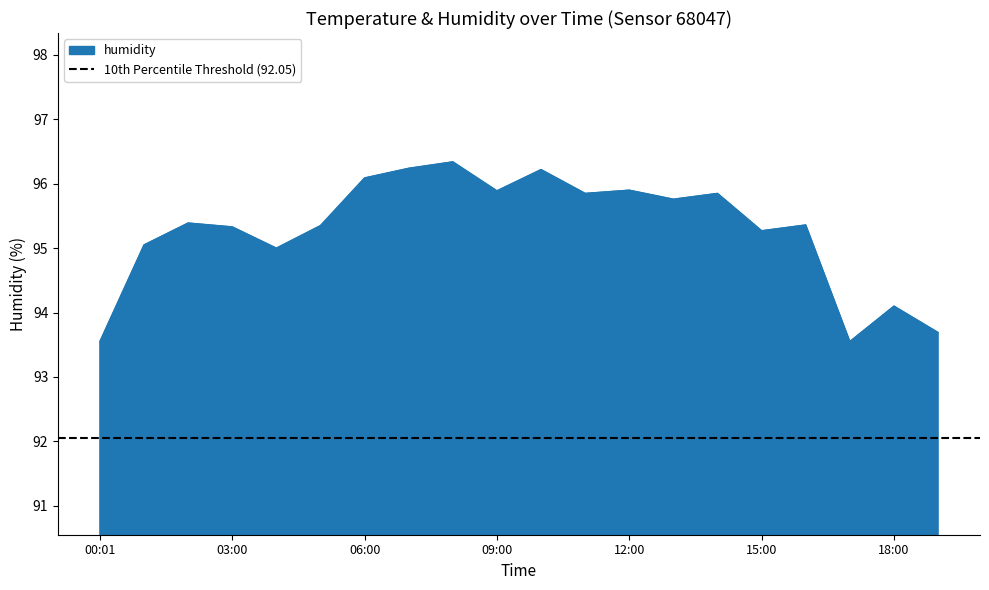

Reading left to right, what are all the values shown in this chart?

00:01=93.5	01:00=95.0	02:00=95.4	03:00=95.3	04:00=95.0	05:00=95.3	06:00=96.1	07:00=96.2	08:00=96.3	09:00=95.9	10:00=96.2	11:00=95.8	12:00=95.9	13:00=95.8	14:00=95.8	15:00=95.3	16:00=95.4	17:00=93.5	18:00=94.1	19:00=93.7